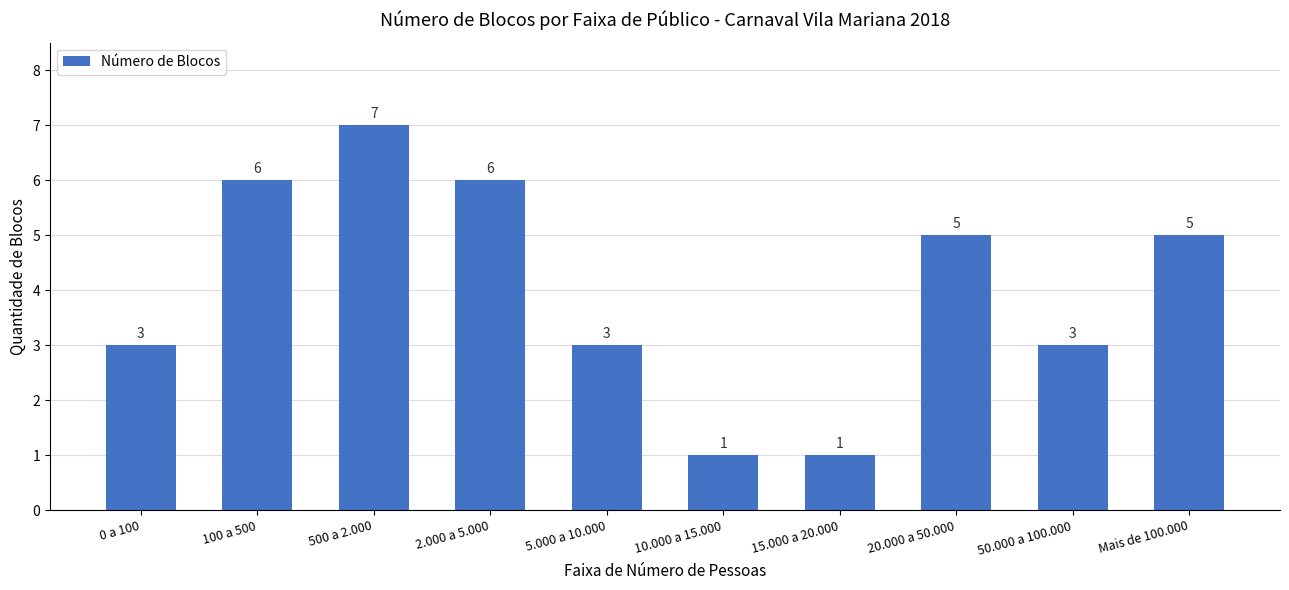

Reading right to left, transcribe all the data shown in this chart.

5	3	5	1	1	3	6	7	6	3